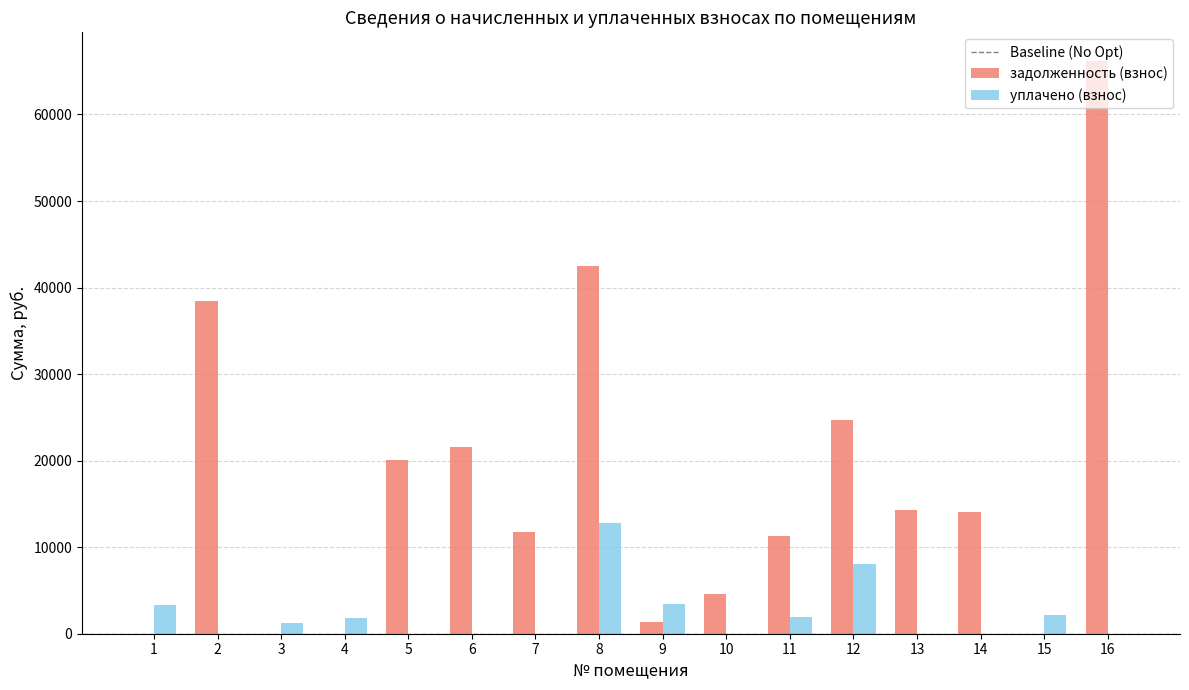

What is the sum of all уплачено (взнос) values?

34666.9